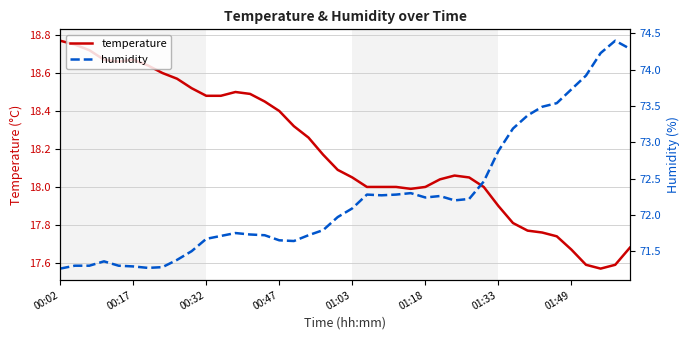

What are all the series names shown in the legend?

temperature, humidity